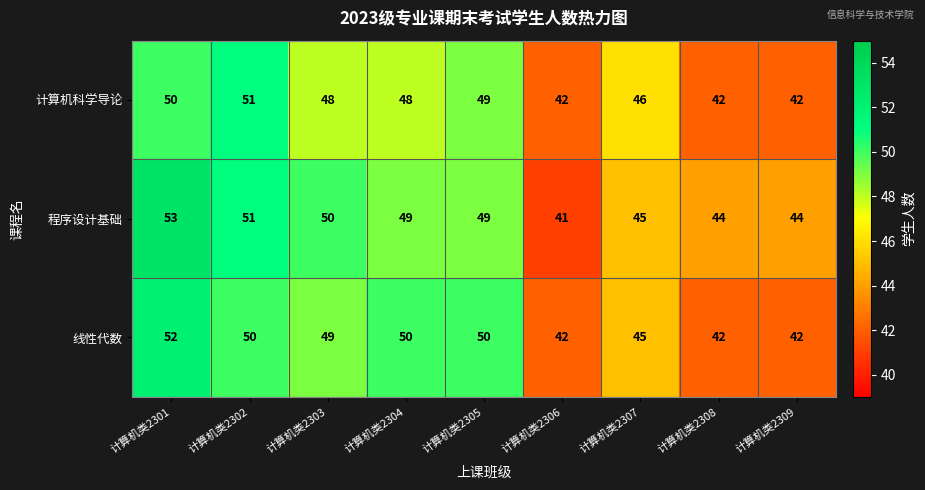

Which category has the highest value across all series?

计算机类2301